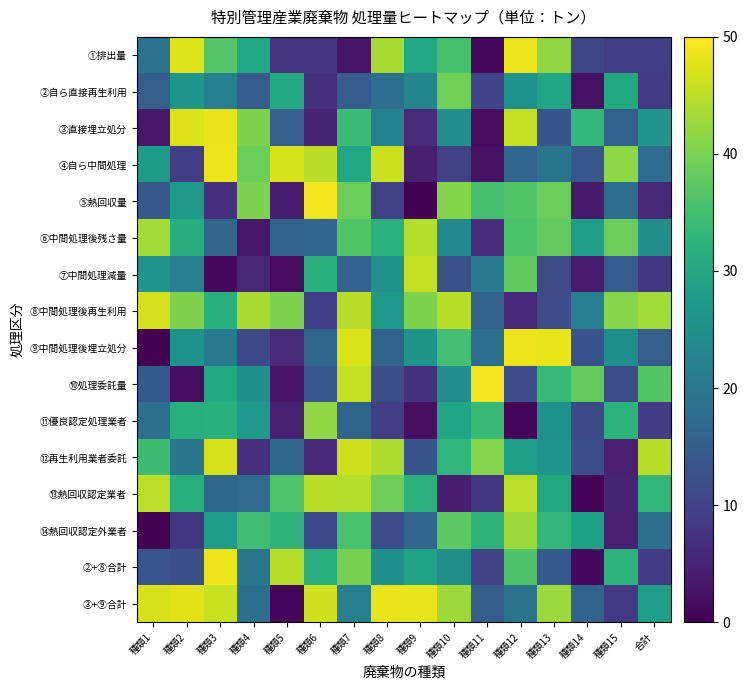

Reading right to left, list all the values displayed in this chart.

①排出量: 合計=9.2	種類15=9.1	種類14=10.6	種類13=41.6	種類12=48.5	種類11=1.0	種類10=35.4	種類9=30.1	種類8=43.3	種類7=2.9	種類6=7.8	種類5=7.8	種類4=29.9	種類3=36.6	種類2=47.5	種類1=18.7
②自ら直接再生利用: 合計=8.5	種類15=30.4	種類14=2.3	種類13=29.6	種類12=25.7	種類11=10.0	種類10=39.3	種類9=22.8	種類8=18.3	種類7=14.6	種類6=7.0	種類5=30.6	種類4=14.6	種類3=21.6	種類2=26.2	種類1=15.2
③直接埋立処分: 合計=26.0	種類15=15.6	種類14=33.1	種類13=12.9	種類12=45.5	種類11=1.7	種類10=24.8	種類9=6.1	種類8=22.0	種類7=34.2	種類6=4.9	種類5=15.2	種類4=40.4	種類3=48.3	種類2=47.4	種類1=3.3
④自ら中間処理: 合計=17.8	種類15=41.4	種類14=13.6	種類13=19.4	種類12=16.3	種類11=2.3	種類10=9.8	種類9=4.4	種類8=46.1	種類7=29.9	種類6=44.7	種類5=47.0	種類4=38.8	種類3=48.5	種類2=9.2	種類1=27.3
⑤熱回収量: 合計=5.8	種類15=17.9	種類14=3.7	種類13=38.6	種類12=36.5	種類11=35.3	種類10=40.8	種類9=0.3	種類8=9.9	種類7=38.6	種類6=49.3	種類5=3.7	種類4=40.1	種類3=7.0	種類2=27.1	種類1=14.0
⑥中間処理後残さ量: 合計=24.7	種類15=38.5	種類14=28.1	種類13=38.0	種類12=35.7	種類11=6.0	種類10=23.6	種類9=44.4	種類8=31.9	種類7=36.5	種類6=16.3	種類5=15.5	種類4=3.2	種類3=16.5	種類2=31.2	種類1=43.2
⑦中間処理減量: 合計=8.1	種類15=14.5	種類14=3.8	種類13=11.4	種類12=37.8	種類11=20.5	種類10=12.5	種類9=45.4	種類8=25.4	種類7=15.7	種類6=31.8	種類5=1.6	種類4=5.4	種類3=1.3	種類2=21.4	種類1=26.1
⑧中間処理後再生利用: 合計=43.0	種類15=40.9	種類14=21.4	種類13=11.4	種類12=5.5	種類11=15.9	種類10=44.8	種類9=40.4	種類8=27.0	種類7=44.6	種類6=9.3	種類5=40.2	種類4=43.6	種類3=31.7	種類2=40.4	種類1=46.5
⑨中間処理後埋立処分: 合計=15.0	種類15=24.9	種類14=12.6	種類13=48.1	種類12=48.6	種類11=18.2	種類10=35.2	種類9=25.9	種類8=16.2	種類7=47.1	種類6=16.9	種類5=6.0	種類4=11.1	種類3=20.9	種類2=25.5	種類1=0.3
⑩処理委託量: 合計=36.4	種類15=11.9	種類14=38.1	種類13=33.6	種類12=12.1	種類11=49.3	種類10=24.5	種類9=7.2	種類8=12.0	種類7=45.4	種類6=13.9	種類5=2.6	種類4=25.1	種類3=30.5	種類2=1.8	種類1=14.2
⑪優良認定処理業者: 合計=8.7	種類15=32.3	種類14=11.3	種類13=25.6	種類12=0.8	種類11=33.9	種類10=29.5	種類9=2.0	種類8=9.3	種類7=16.0	種類6=41.8	種類5=4.5	種類4=26.8	種類3=31.7	種類2=31.6	種類1=18.4
⑫再生利用業者委託: 合計=44.9	種類15=4.7	種類14=12.1	種類13=26.5	種類12=27.8	種類11=40.9	種類10=33.0	種類9=12.9	種類8=43.9	種類7=46.2	種類6=5.7	種類5=17.1	種類4=6.9	種類3=46.8	種類2=19.3	種類1=34.5
⑬熱回収認定業者: 合計=33.2	種類15=5.1	種類14=0.5	種類13=30.3	種類12=44.9	種類11=8.1	種類10=4.2	種類9=32.1	種類8=39.0	種類7=44.4	種類6=44.9	種類5=36.3	種類4=17.5	種類3=17.0	種類2=31.7	種類1=45.0
⑭熱回収認定外業者: 合計=18.4	種類15=4.7	種類14=28.4	種類13=32.9	種類12=42.5	種類11=32.5	種類10=37.3	種類9=16.3	種類8=11.9	種類7=35.6	種類6=11.2	種類5=32.6	種類4=34.6	種類3=27.4	種類2=8.0	種類1=0.3
②+⑧合計: 合計=8.9	種類15=32.3	種類14=1.2	種類13=14.0	種類12=36.1	種類11=9.8	種類10=24.6	種類9=28.8	種類8=25.1	種類7=39.7	種類6=31.6	種類5=44.6	種類4=19.7	種類3=48.7	種類2=12.2	種類1=13.3
③+⑨合計: 合計=27.8	種類15=8.5	種類14=15.8	種類13=42.6	種類12=19.3	種類11=14.7	種類10=42.7	種類9=48.2	種類8=48.3	種類7=21.4	種類6=46.4	種類5=0.8	種類4=18.5	種類3=45.7	種類2=47.7	種類1=47.0